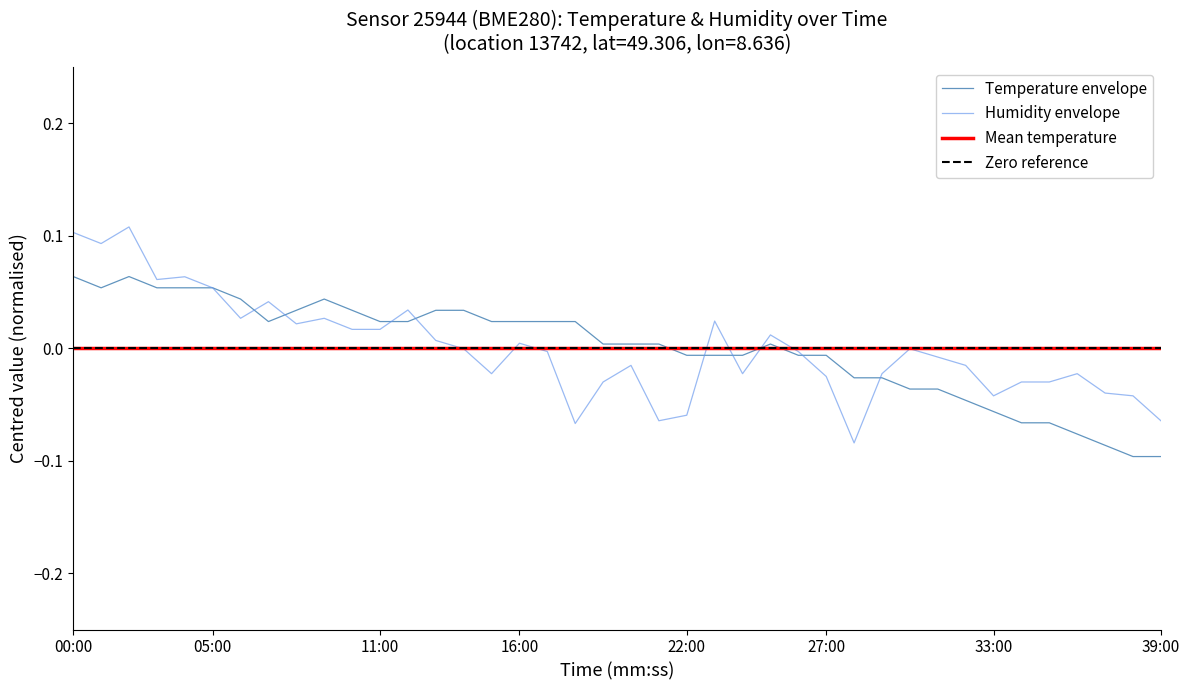

What position from the left is 19:00?

20